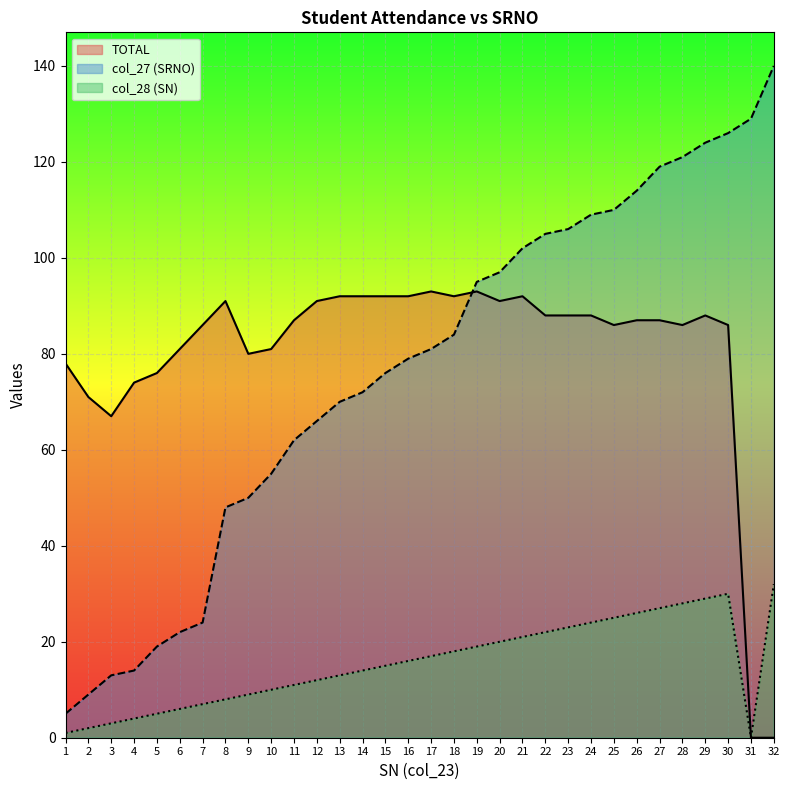

Which series has the largest range (max minus min)?

col_27 (SRNO)